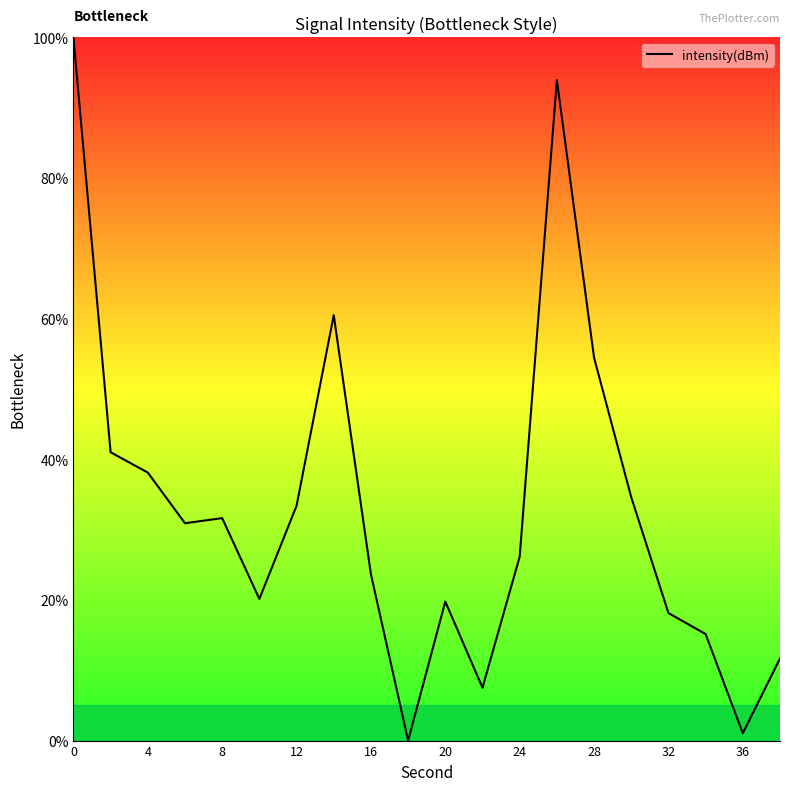

What is the greatest value displayed?

100.0